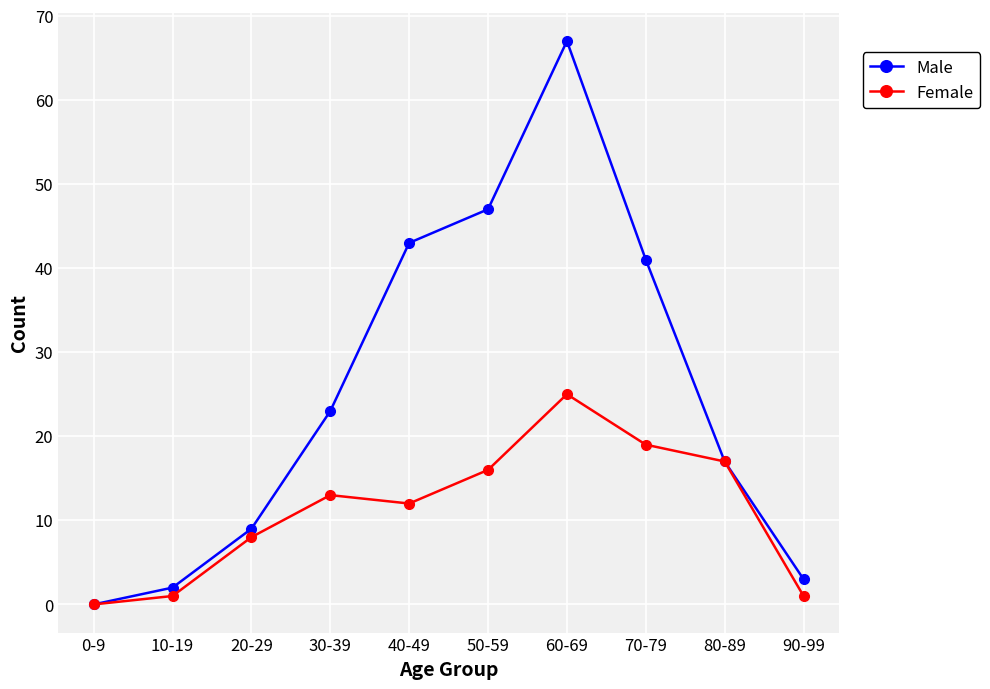

In Male, how many points are higher than both neighbors (excluding endpoints)?

1